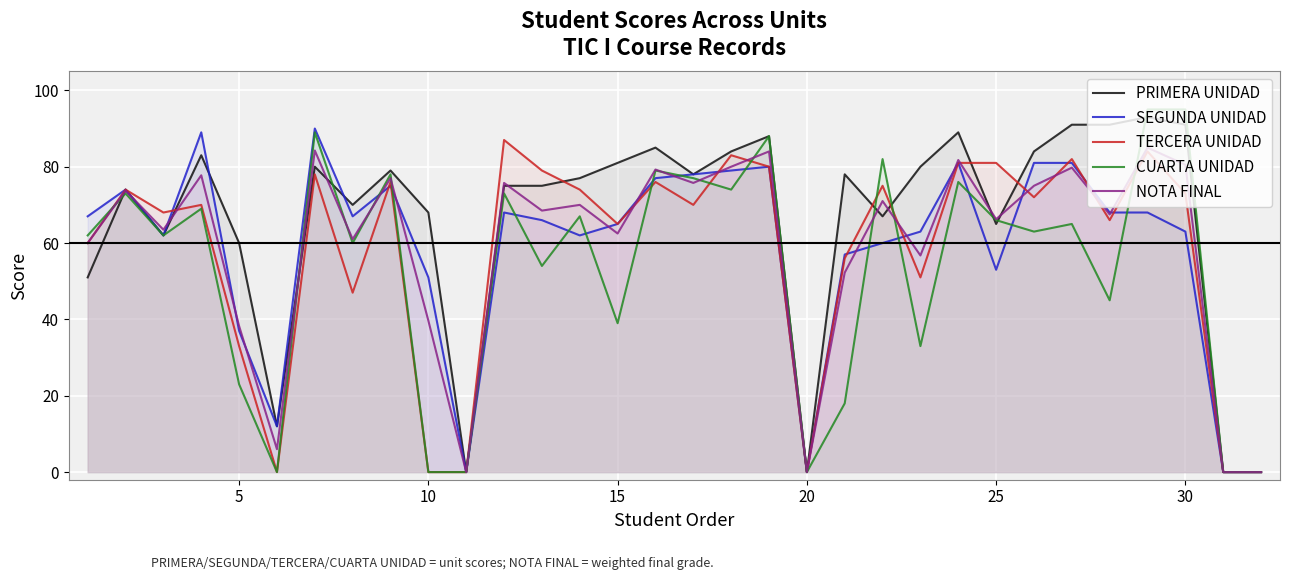

Where is NOTA FINAL nearest to the value 42?

10